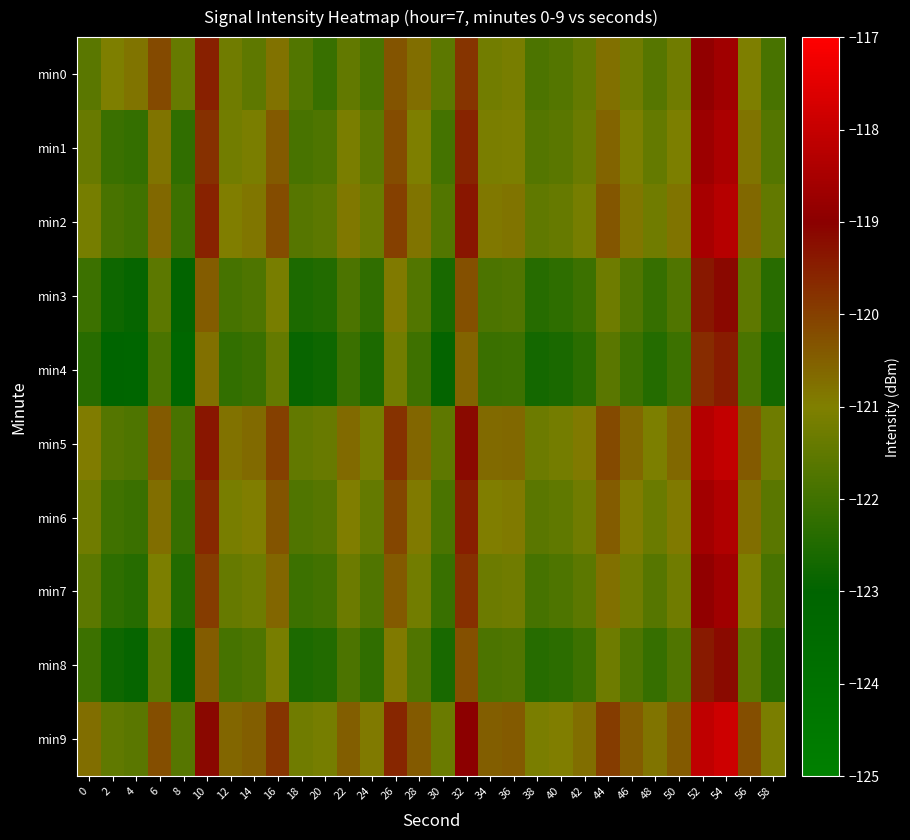

Reading left to right, what are all the values shown in this chart?

min0: 0=-121.6	2=-121.0	4=-120.8	6=-120.2	8=-121.4	10=-119.5	12=-121.2	14=-121.5	16=-120.8	18=-121.7	20=-122.1	22=-121.5	24=-121.8	26=-120.3	28=-120.7	30=-121.5	32=-119.8	34=-121.2	36=-121.1	38=-121.8	40=-121.7	42=-121.4	44=-120.8	46=-121.2	48=-121.6	50=-121.2	52=-118.9	54=-118.7	56=-121.0	58=-121.9
min1: 0=-121.3	2=-122.1	4=-122.2	6=-120.8	8=-122.2	10=-119.8	12=-121.2	14=-121.1	16=-120.4	18=-121.8	20=-121.8	22=-121.1	24=-121.5	26=-120.2	28=-121.0	30=-121.9	32=-119.6	34=-121.1	36=-121.0	38=-121.7	40=-121.6	42=-121.3	44=-120.6	46=-121.0	48=-121.4	50=-121.0	52=-118.7	54=-118.5	56=-120.8	58=-121.7
min2: 0=-121.1	2=-121.9	4=-122.0	6=-120.6	8=-122.0	10=-119.6	12=-121.0	14=-120.9	16=-120.2	18=-121.6	20=-121.6	22=-120.9	24=-121.3	26=-120.0	28=-120.8	30=-121.7	32=-119.4	34=-120.9	36=-120.8	38=-121.5	40=-121.4	42=-121.1	44=-120.4	46=-120.8	48=-121.2	50=-120.8	52=-118.5	54=-118.3	56=-120.6	58=-121.5
min3: 0=-122.0	2=-122.8	4=-122.9	6=-121.5	8=-122.9	10=-120.5	12=-121.9	14=-121.8	16=-121.1	18=-122.5	20=-122.5	22=-121.8	24=-122.2	26=-120.9	28=-121.7	30=-122.6	32=-120.3	34=-121.8	36=-121.7	38=-122.4	40=-122.3	42=-122.0	44=-121.3	46=-121.7	48=-122.1	50=-121.7	52=-119.4	54=-119.2	56=-121.5	58=-122.4
min4: 0=-122.3	2=-123.1	4=-123.2	6=-121.8	8=-123.2	10=-120.8	12=-122.2	14=-122.1	16=-121.4	18=-122.8	20=-122.8	22=-122.1	24=-122.5	26=-121.2	28=-122.0	30=-122.9	32=-120.6	34=-122.1	36=-122.0	38=-122.7	40=-122.6	42=-122.3	44=-121.6	46=-122.0	48=-122.4	50=-122.0	52=-119.7	54=-119.5	56=-121.8	58=-122.7
min5: 0=-120.9	2=-121.7	4=-121.8	6=-120.4	8=-121.8	10=-119.4	12=-120.8	14=-120.7	16=-120.0	18=-121.4	20=-121.4	22=-120.7	24=-121.1	26=-119.8	28=-120.6	30=-121.5	32=-119.2	34=-120.7	36=-120.6	38=-121.3	40=-121.2	42=-120.9	44=-120.2	46=-120.6	48=-121.0	50=-120.6	52=-118.3	54=-118.1	56=-120.4	58=-121.3
min6: 0=-121.2	2=-122.0	4=-122.1	6=-120.7	8=-122.1	10=-119.7	12=-121.1	14=-121.0	16=-120.3	18=-121.7	20=-121.7	22=-121.0	24=-121.4	26=-120.1	28=-120.9	30=-121.8	32=-119.5	34=-121.0	36=-120.9	38=-121.6	40=-121.5	42=-121.2	44=-120.5	46=-120.9	48=-121.3	50=-120.9	52=-118.6	54=-118.4	56=-120.7	58=-121.6
min7: 0=-121.5	2=-122.3	4=-122.4	6=-121.0	8=-122.4	10=-120.0	12=-121.4	14=-121.3	16=-120.6	18=-122.0	20=-122.0	22=-121.3	24=-121.7	26=-120.4	28=-121.2	30=-122.1	32=-119.8	34=-121.3	36=-121.2	38=-121.9	40=-121.8	42=-121.5	44=-120.8	46=-121.2	48=-121.6	50=-121.2	52=-118.9	54=-118.7	56=-121.0	58=-121.9
min8: 0=-122.1	2=-122.8	4=-122.9	6=-121.5	8=-123.0	10=-120.5	12=-121.9	14=-121.8	16=-121.1	18=-122.6	20=-122.5	22=-121.8	24=-122.2	26=-120.9	28=-121.7	30=-122.6	32=-120.3	34=-121.8	36=-121.7	38=-122.4	40=-122.3	42=-122.0	44=-121.3	46=-121.8	48=-122.1	50=-121.7	52=-119.4	54=-119.2	56=-121.5	58=-122.4
min9: 0=-120.7	2=-121.5	4=-121.6	6=-120.2	8=-121.6	10=-119.2	12=-120.6	14=-120.5	16=-119.8	18=-121.2	20=-121.2	22=-120.5	24=-120.9	26=-119.6	28=-120.4	30=-121.3	32=-119.0	34=-120.5	36=-120.4	38=-121.1	40=-121.0	42=-120.7	44=-120.0	46=-120.4	48=-120.8	50=-120.4	52=-118.1	54=-117.9	56=-120.2	58=-121.1